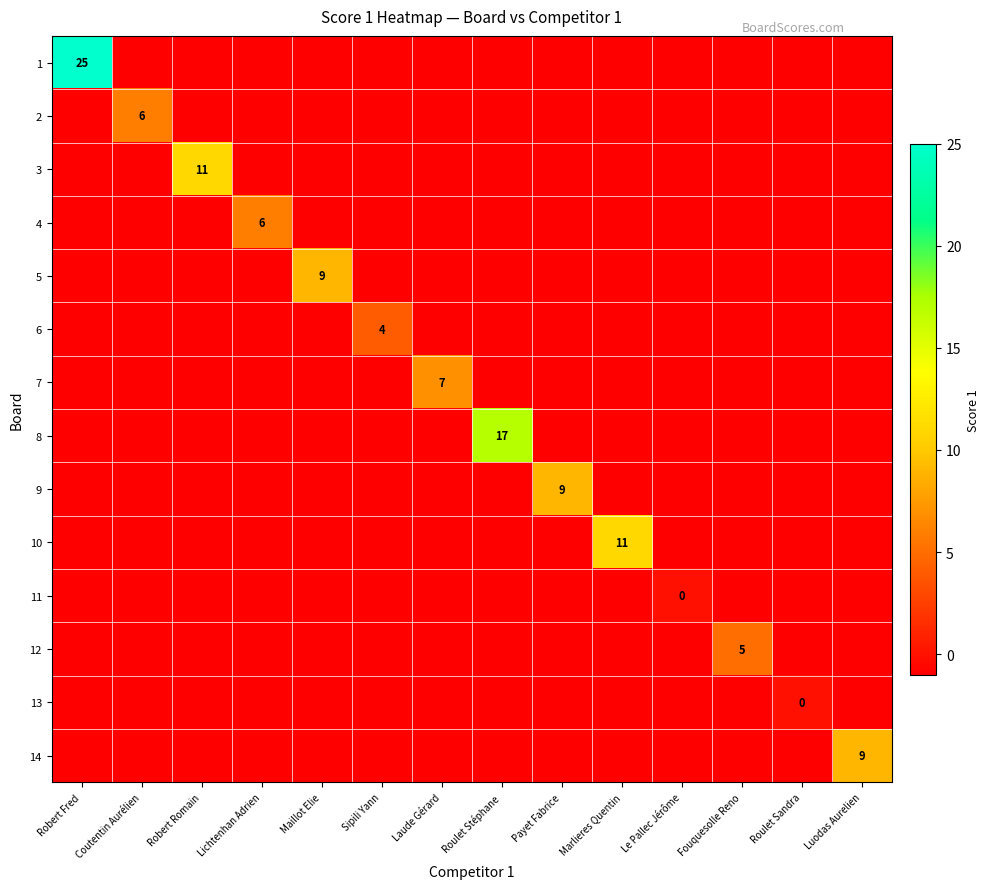

Rank the series at Marlieres Quentin from highest to lowest value.

10, 1, 2, 3, 4, 5, 6, 7, 8, 9, 11, 12, 13, 14